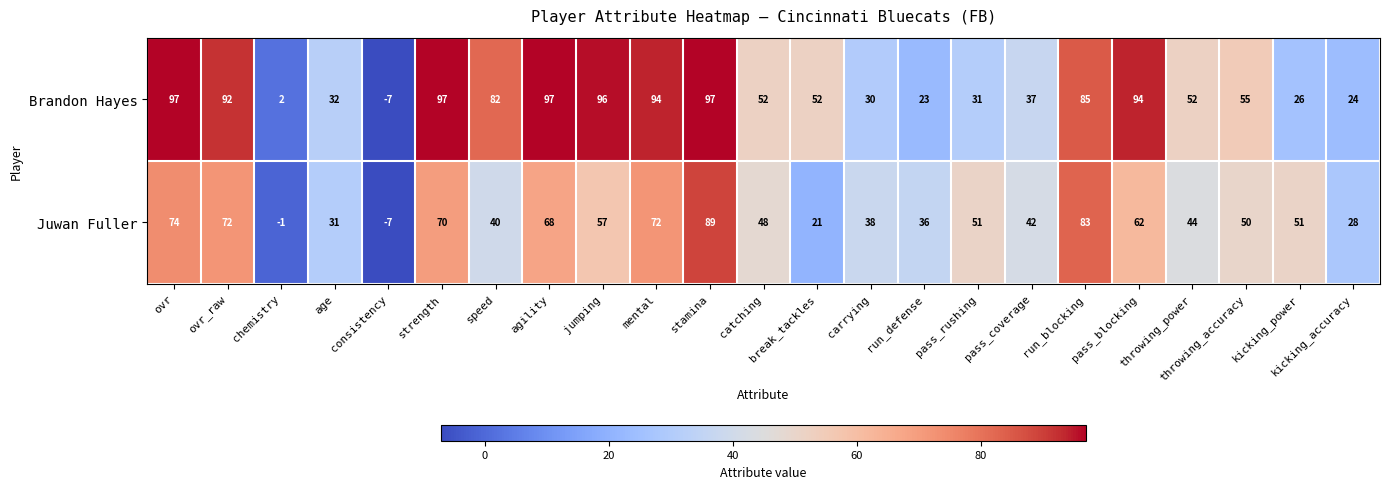

What is the minimum value for Juwan Fuller?

-7